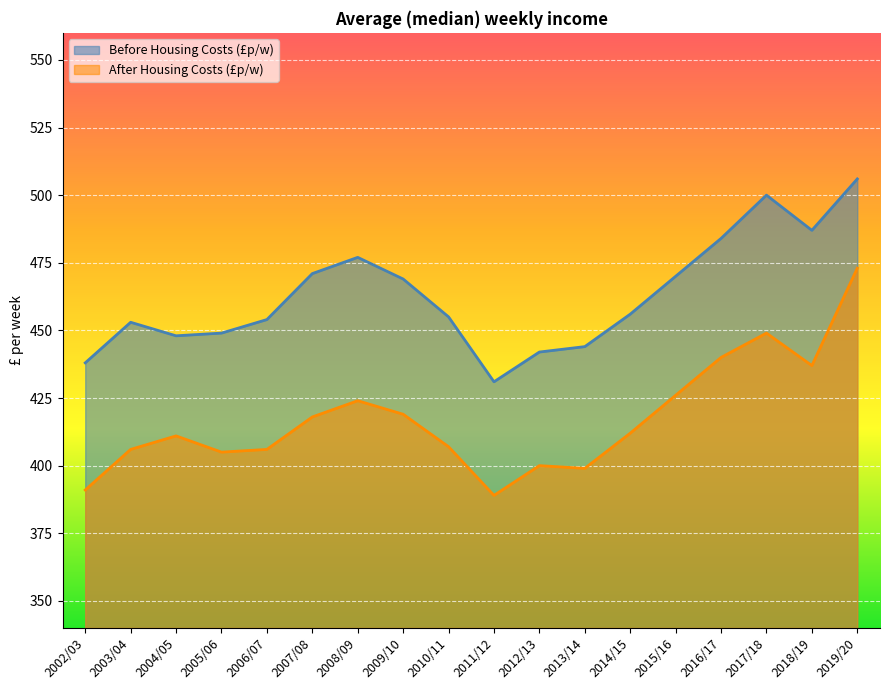

At which category does the chart reach its peak across all series?

2019/20